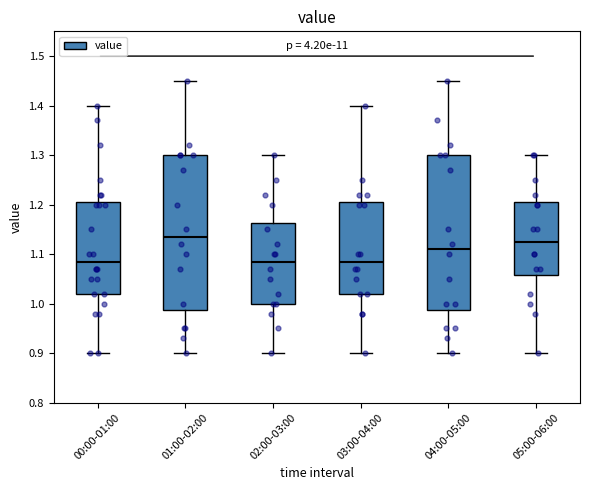

Where does the median line of the box for 04:00-05:00 sit on the y-axis? The values are not printed on the chart, so give them approximately, as read against the axis.

1.11